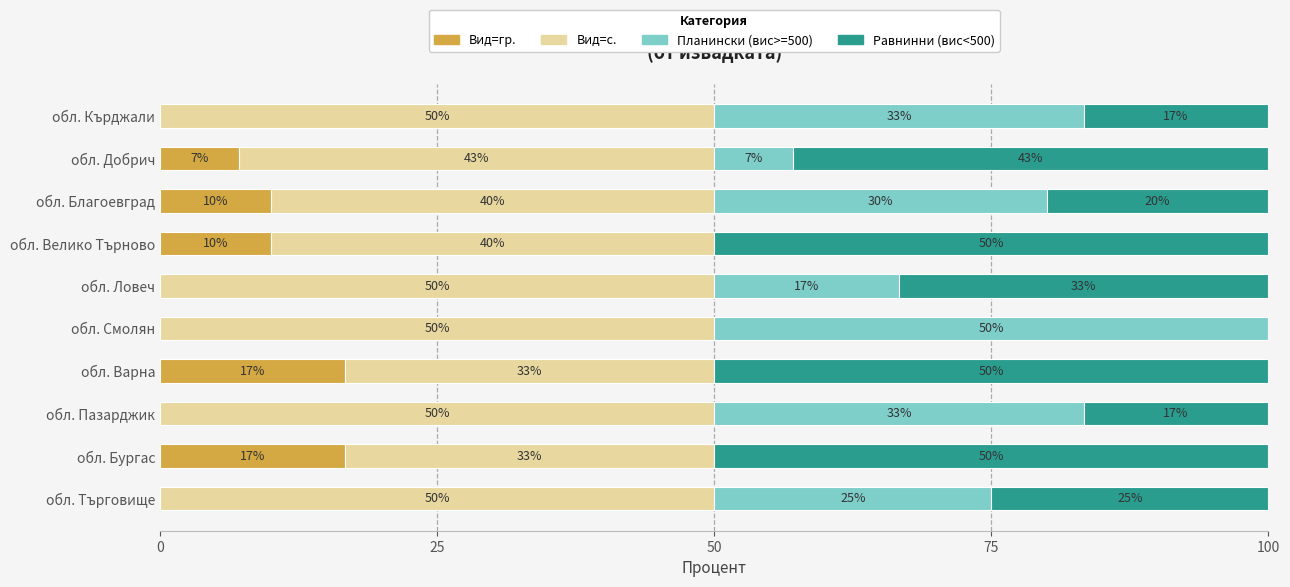

What is the total value across all series at обл. Смолян?

100.0